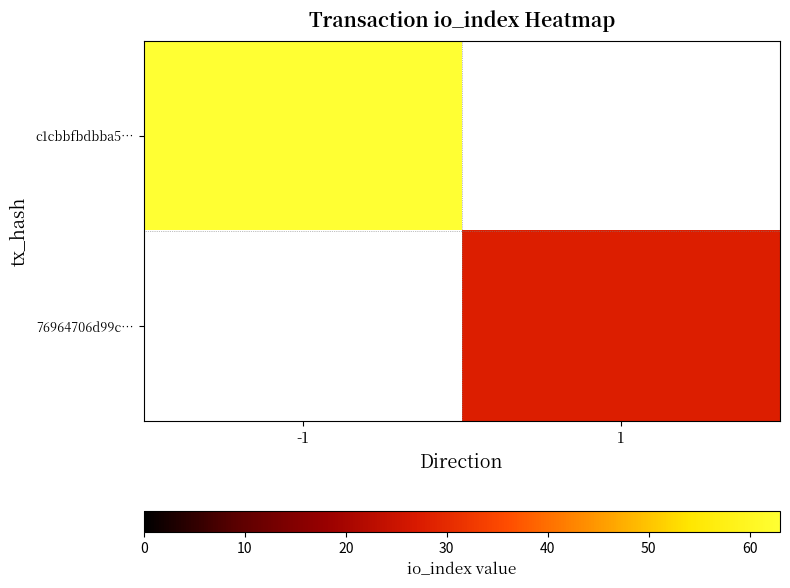

Count the number of data series in this chart.

2